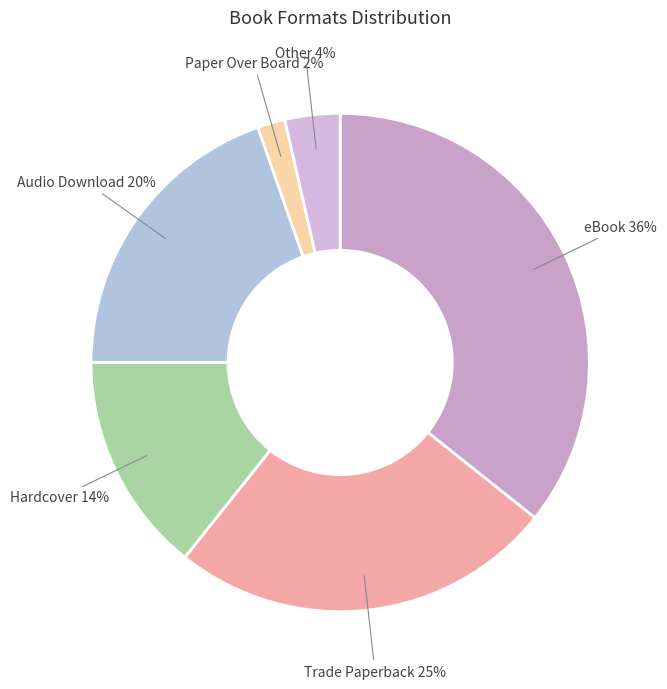

Which slice is the largest?

eBook